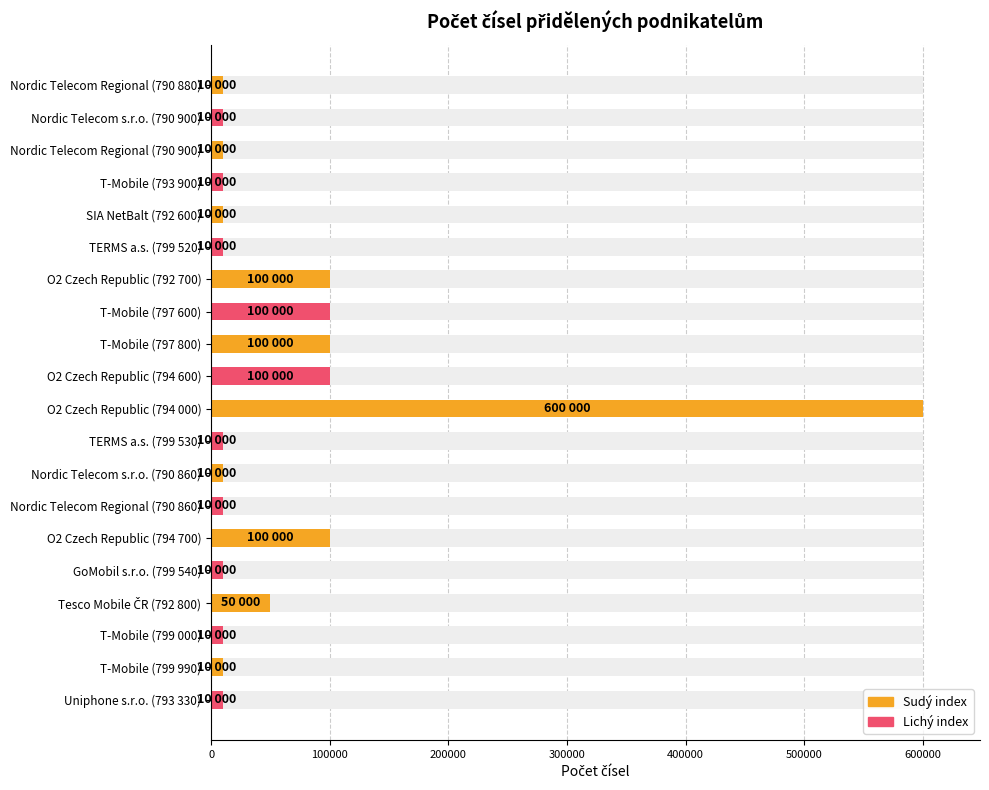

What is the difference between the values at Nordic Telecom s.r.o. (790 860) and O2 Czech Republic (794 000)?

590000